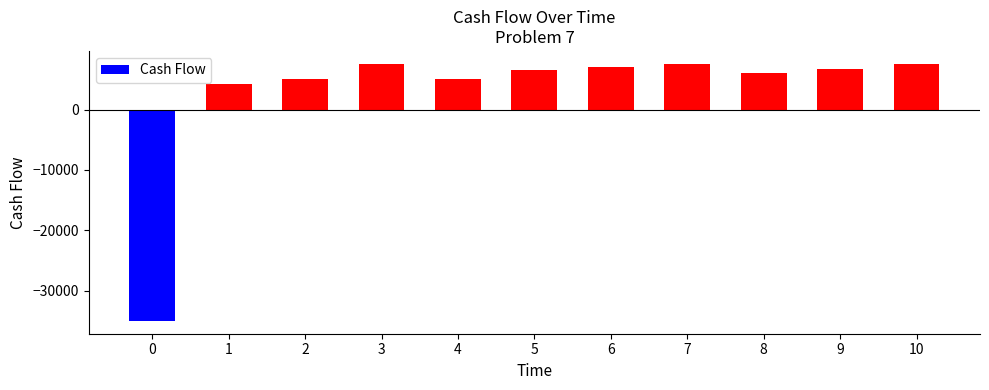

What is the value of the 3rd bar from the left?

5000